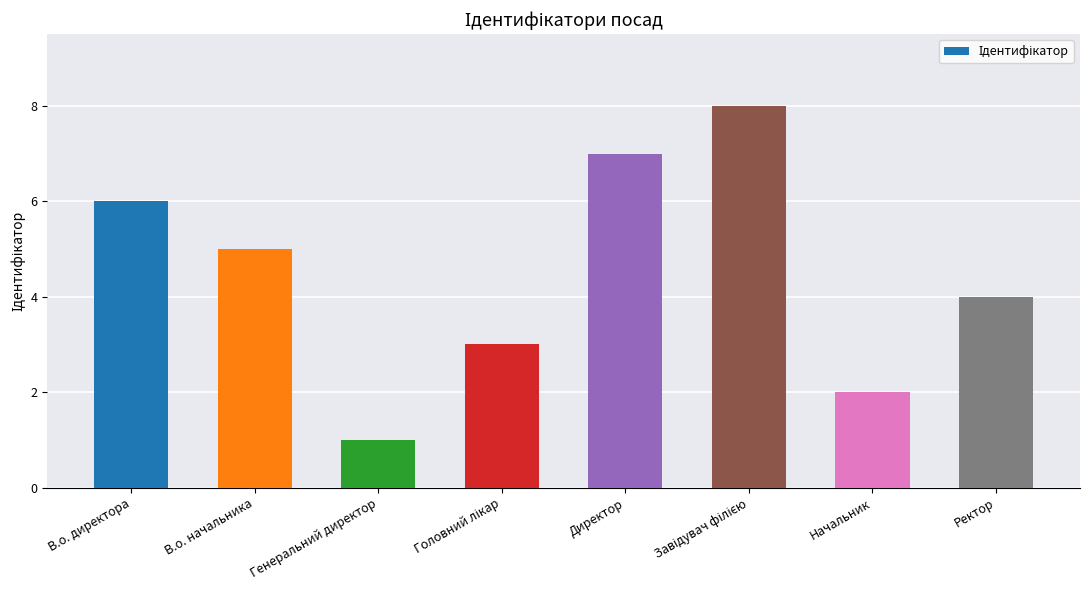

Reading left to right, list all the values displayed in this chart.

6	5	1	3	7	8	2	4